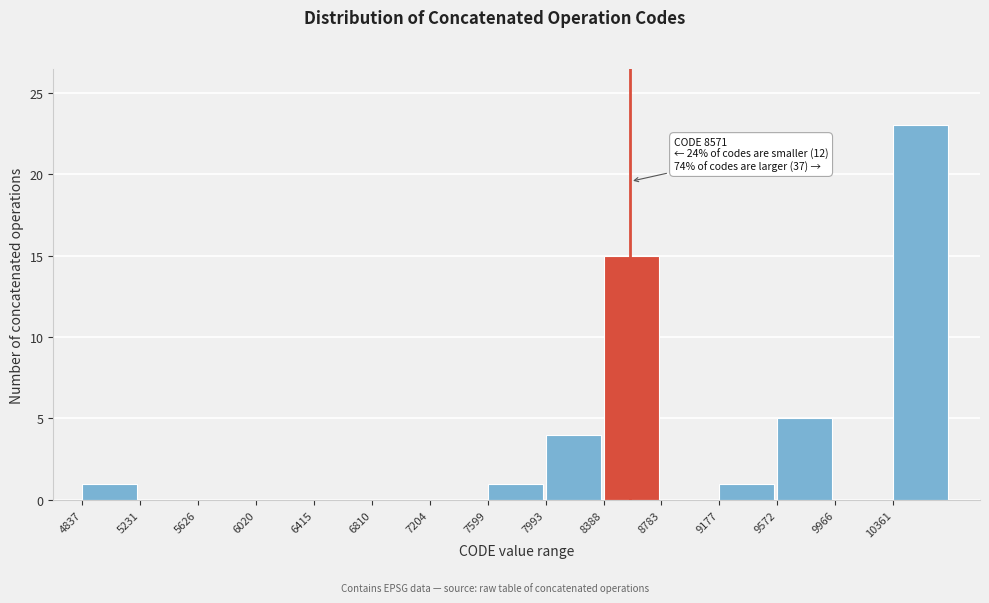

Which range on the x-axis has the tallest bar?

10350 to 10750